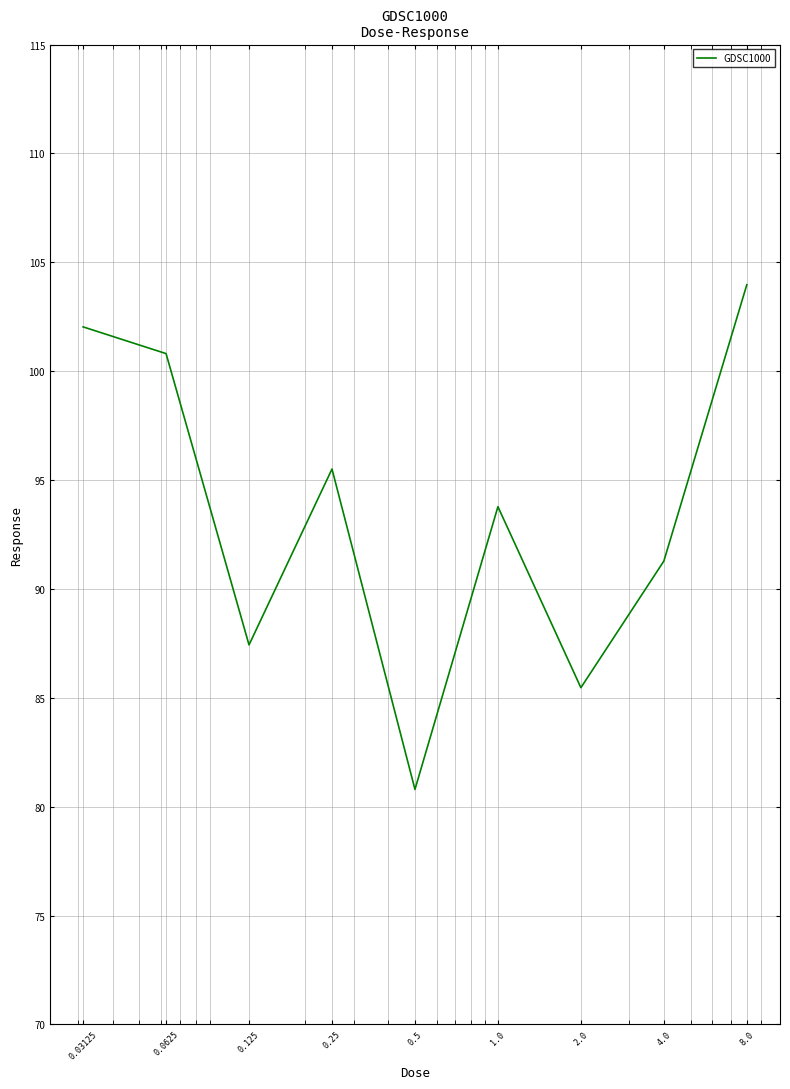

What is the minimum value shown in the chart?

80.8